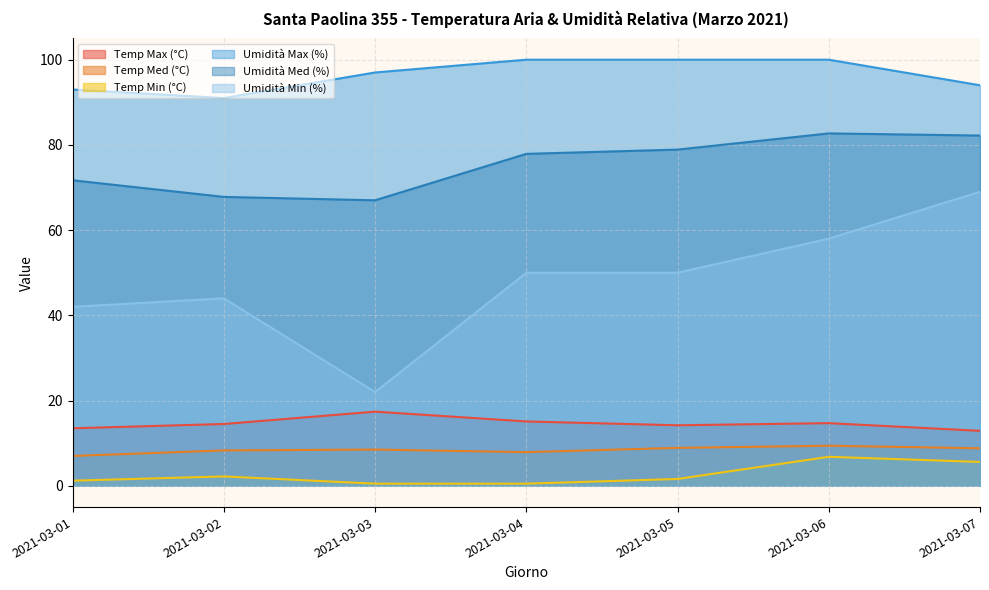

True or false: Umidità Med (%) and Temp Min (°C) intersect in this chart.

False